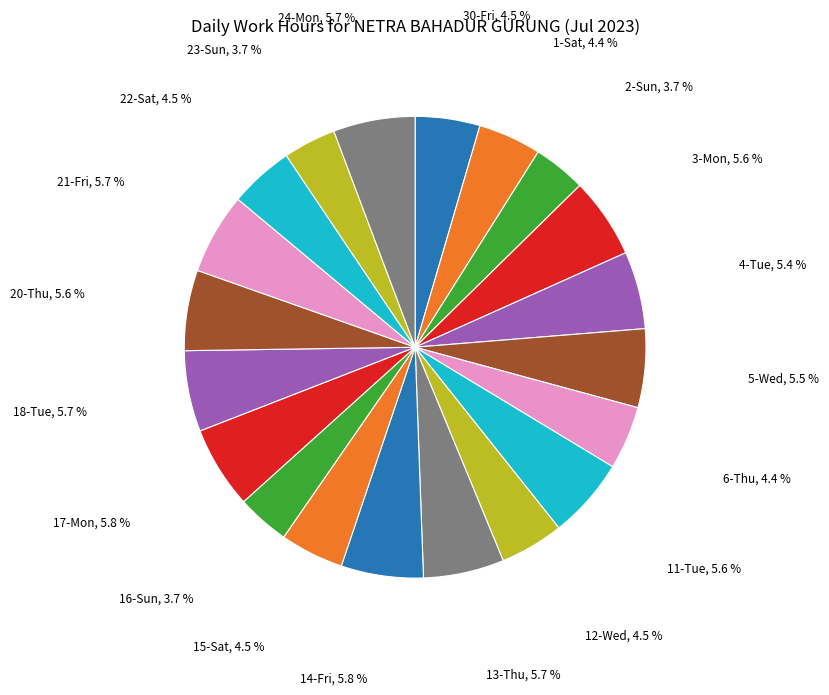

How many segments does this pie chart have?

20